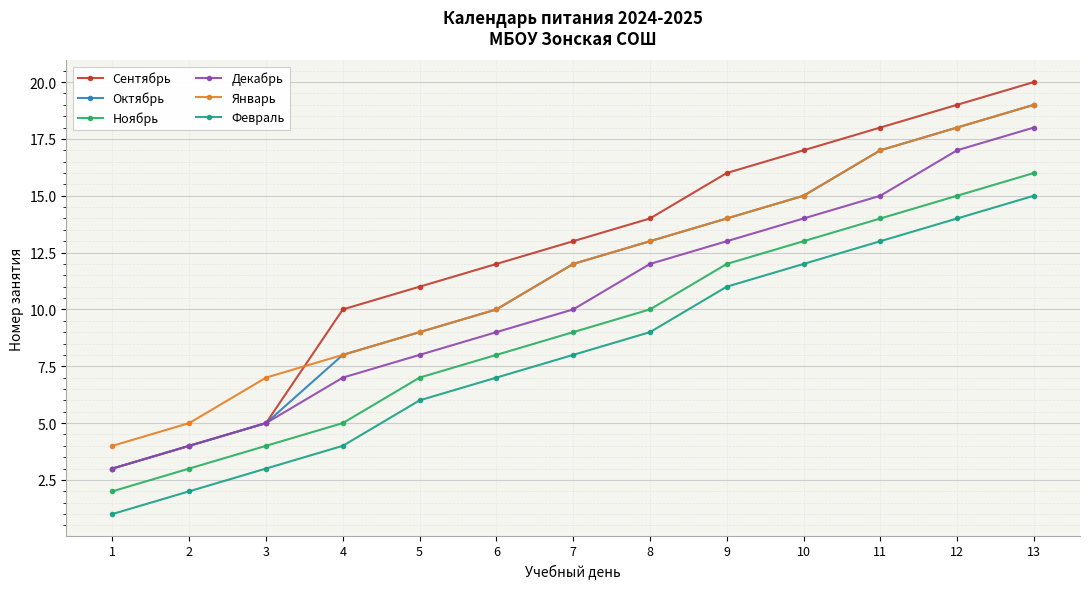

After their last crossing, which series has the higher values: Сентябрь or Январь?

Сентябрь